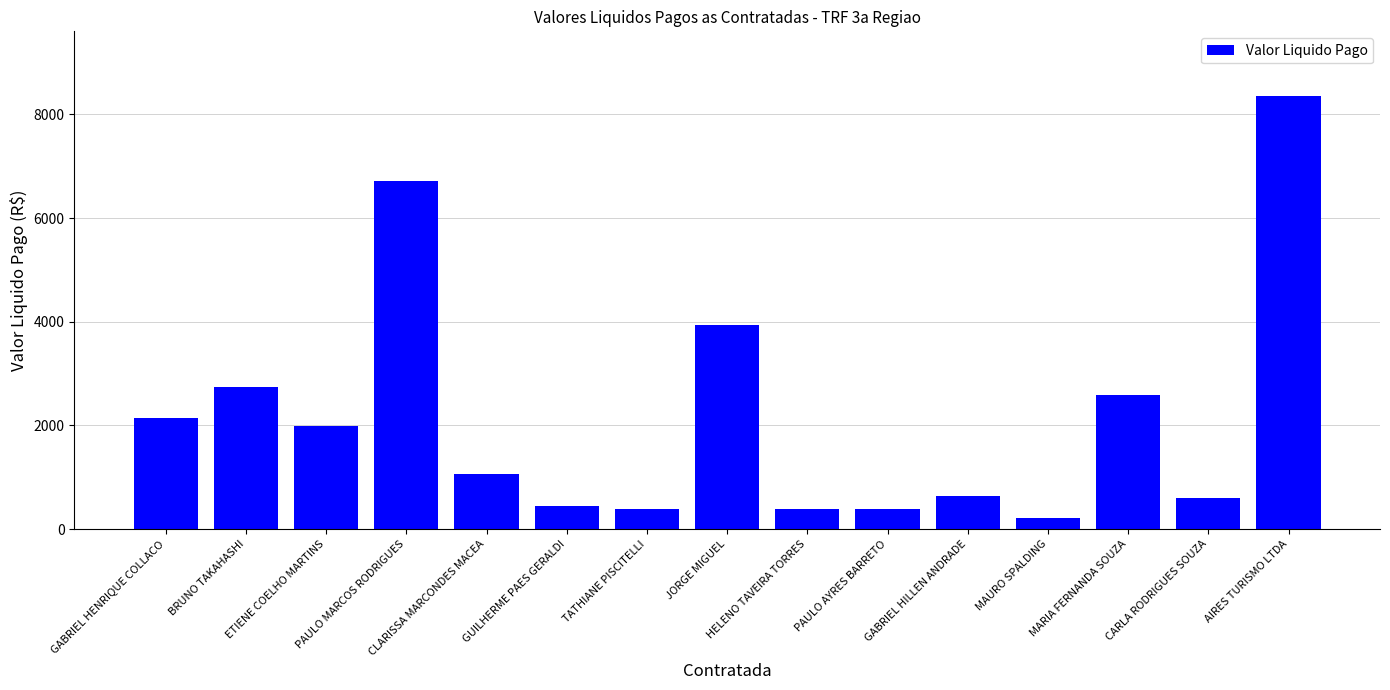

True or false: the data shows 3171.4 at ETIENE COELHO MARTINS.

False